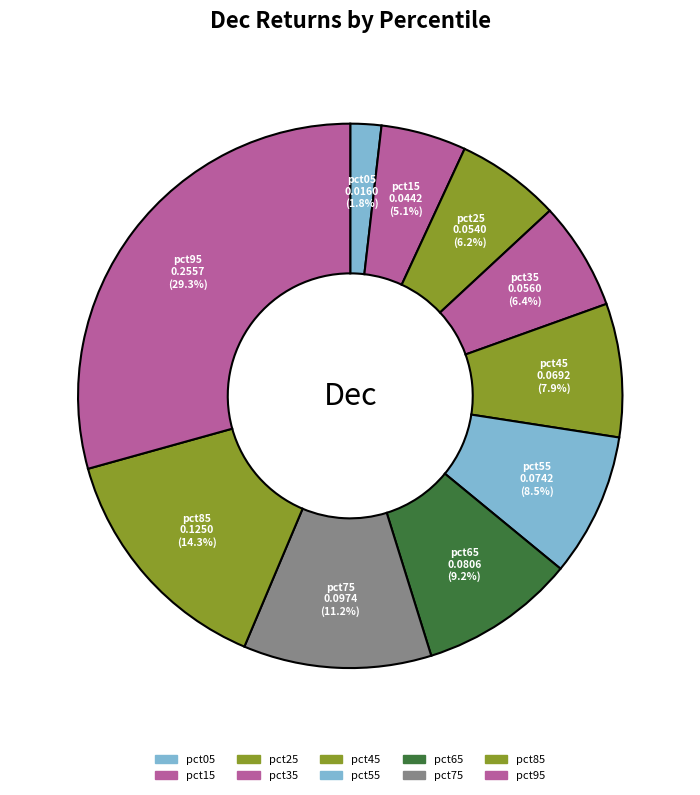

True or false: pct95 accounts for 16% of the total.

False